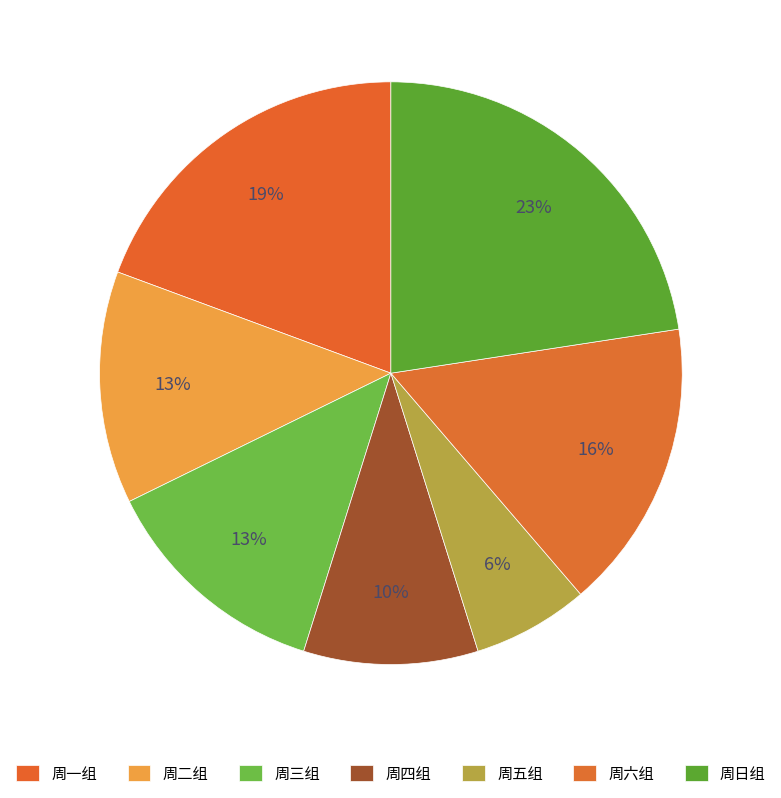

Count the number of slices in the pie.

7